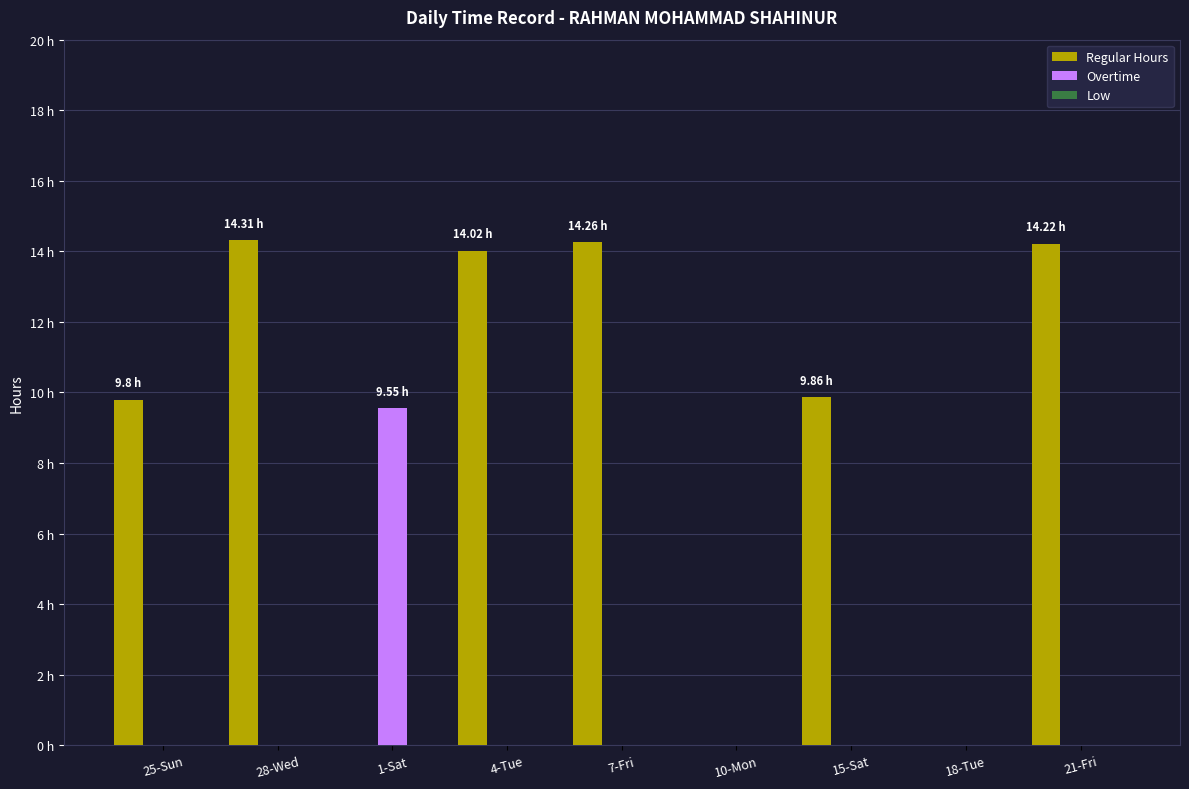

Reading right to left, transcribe all the data shown in this chart.

Regular Hours: 21-Fri=14.2	18-Tue=0.0	15-Sat=9.9	10-Mon=0.0	7-Fri=14.3	4-Tue=14.0	1-Sat=0.0	28-Wed=14.3	25-Sun=9.8
Overtime: 21-Fri=0.0	18-Tue=0.0	15-Sat=0.0	10-Mon=0.0	7-Fri=0.0	4-Tue=0.0	1-Sat=9.6	28-Wed=0.0	25-Sun=0.0
Low: 21-Fri=0.0	18-Tue=0.0	15-Sat=0.0	10-Mon=0.0	7-Fri=0.0	4-Tue=0.0	1-Sat=0.0	28-Wed=0.0	25-Sun=0.0